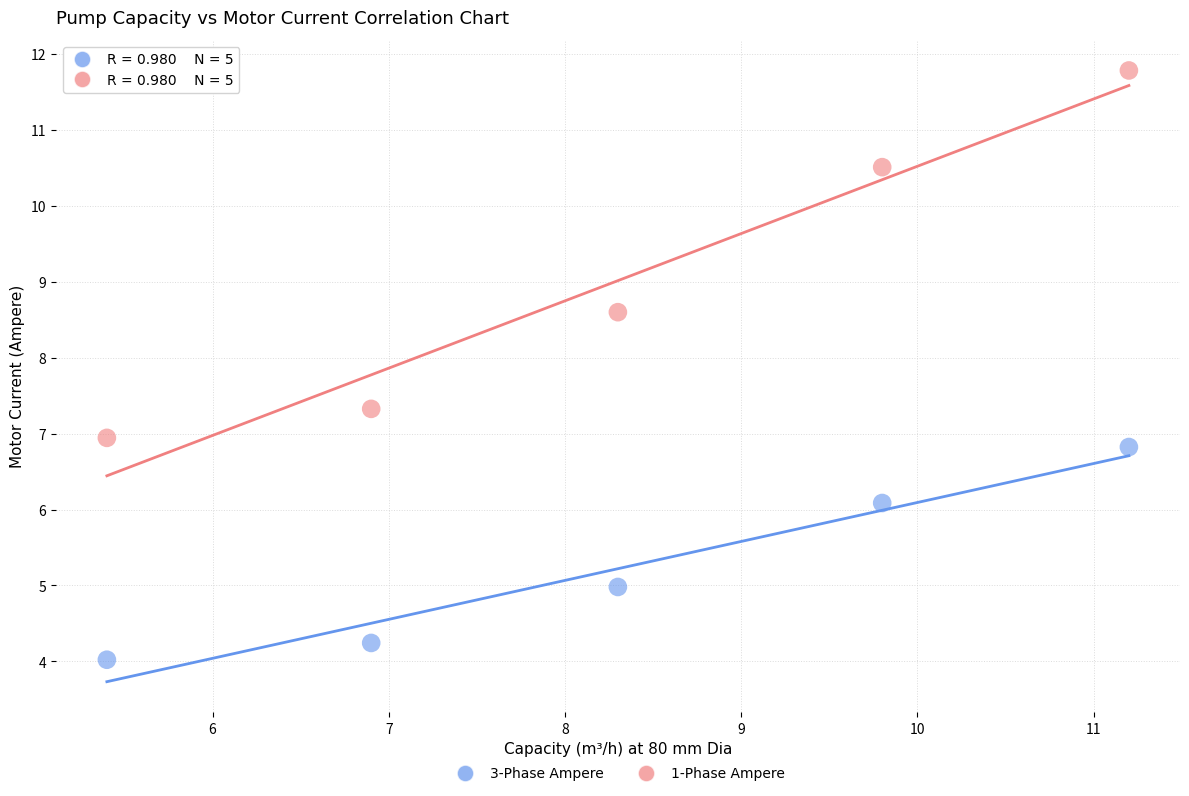

Across all data points, what is the average X value?

8.3